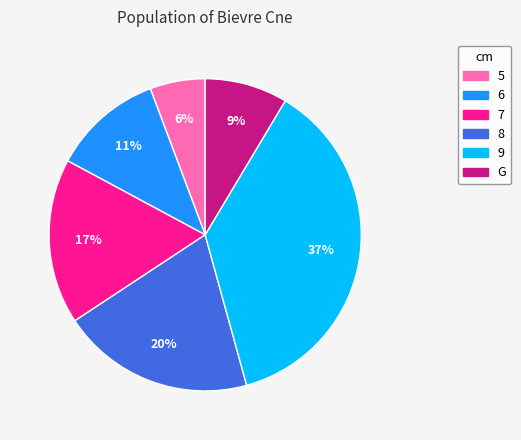

What percentage is the 8 slice, to the nearest percent?

20%